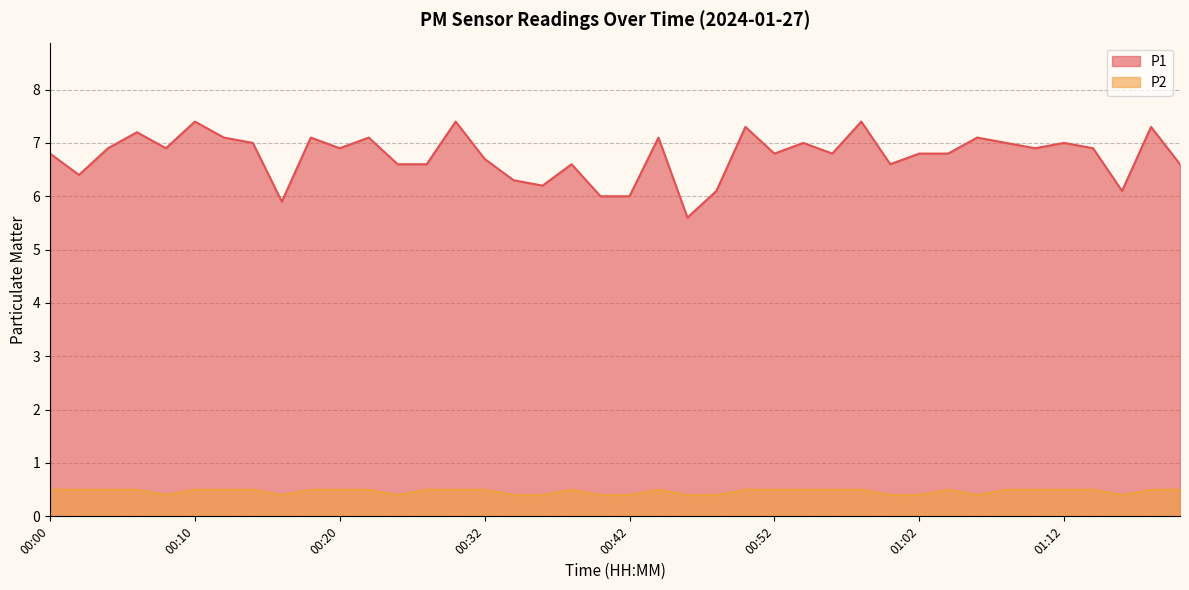

At how many categories does at least one series exceed 2?

40